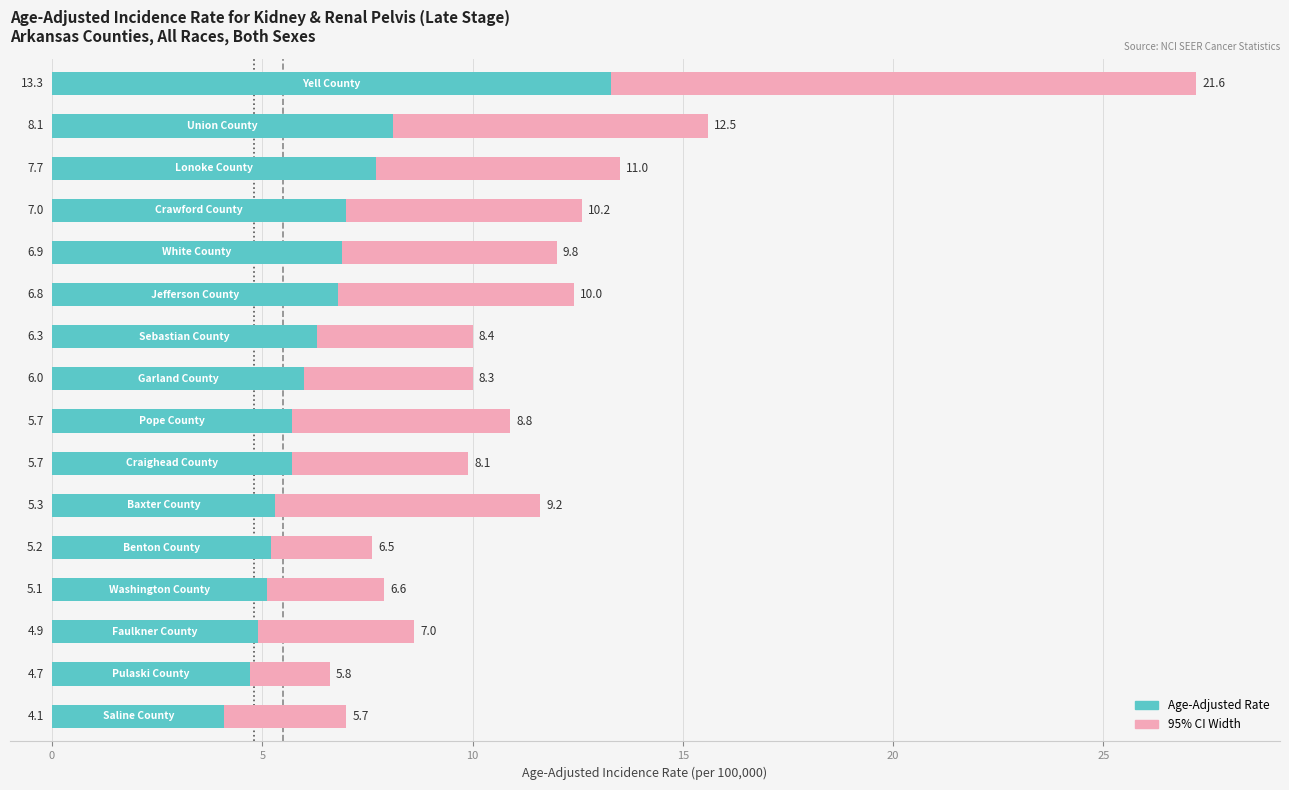

What is the maximum value for Age-Adjusted Rate?

13.3